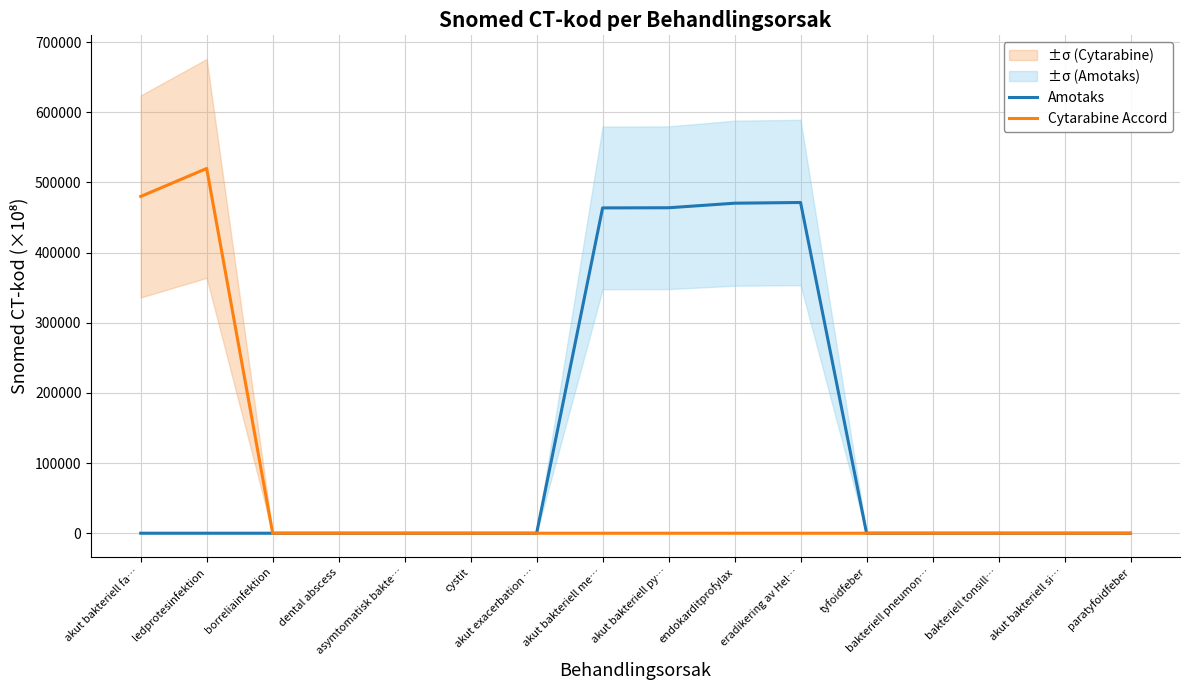

What are all the series names shown in the legend?

Amotaks, Cytarabine Accord